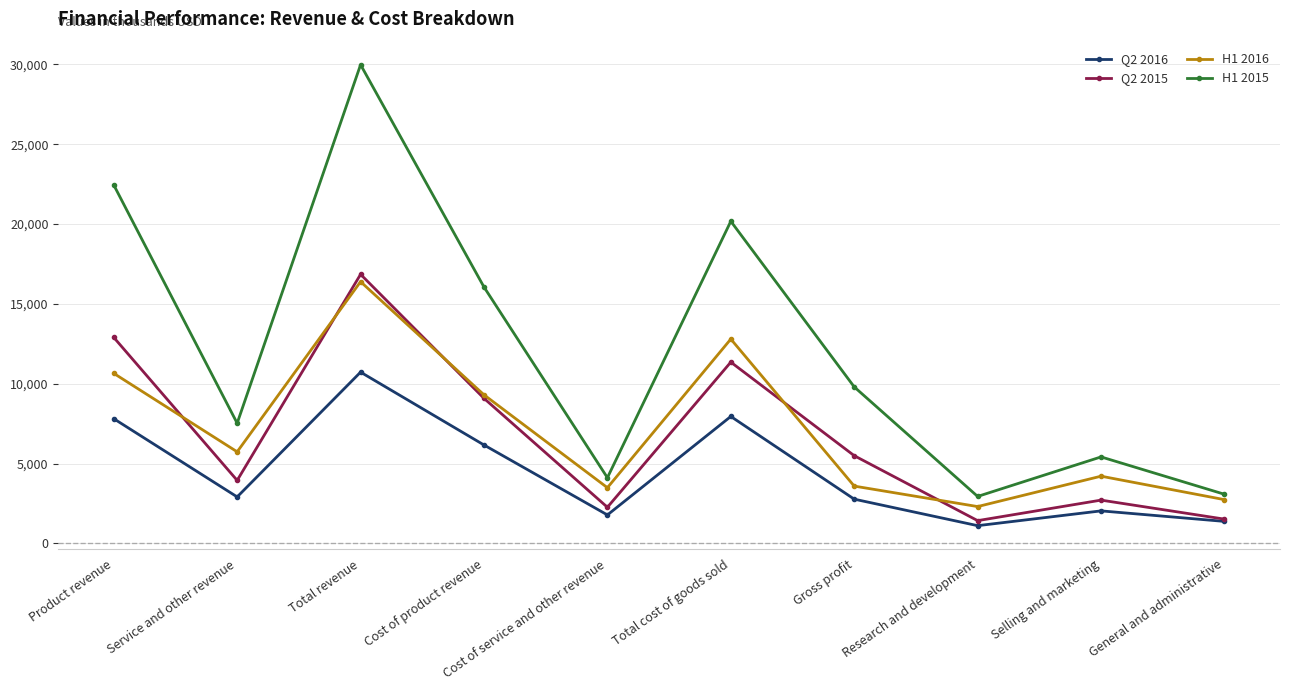

The value of Q2 2015 at Product revenue is 12905. True or false?

True